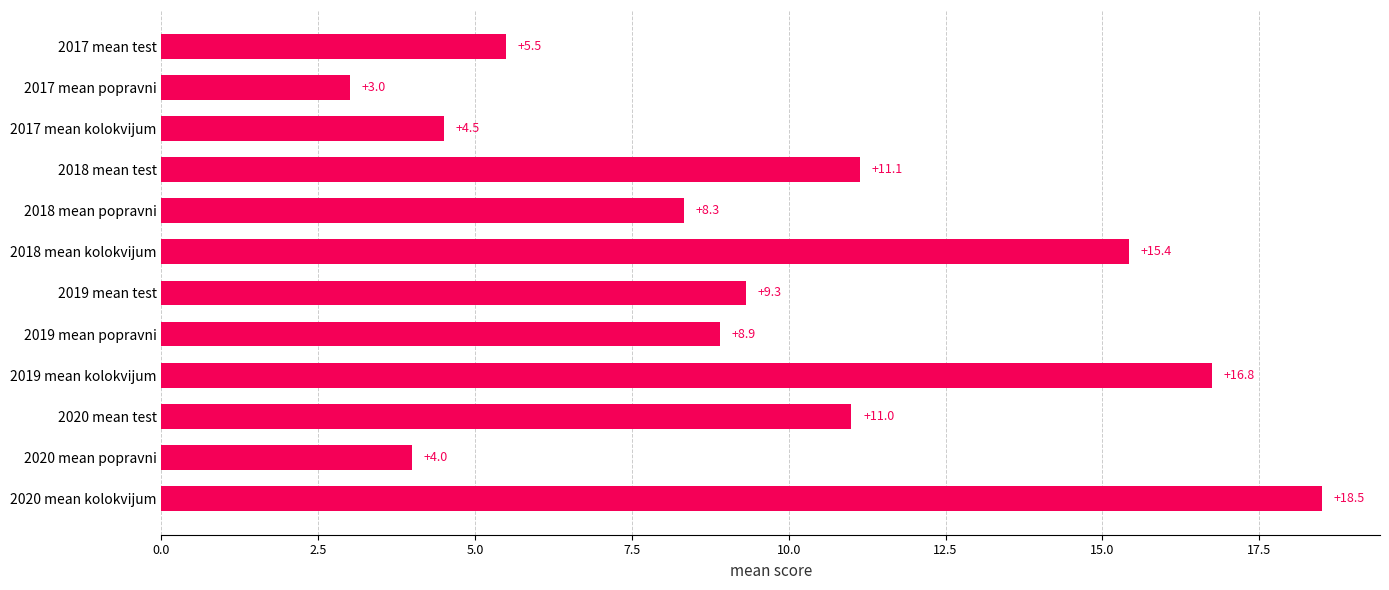

What value does the data have at 2019 mean test?

9.3